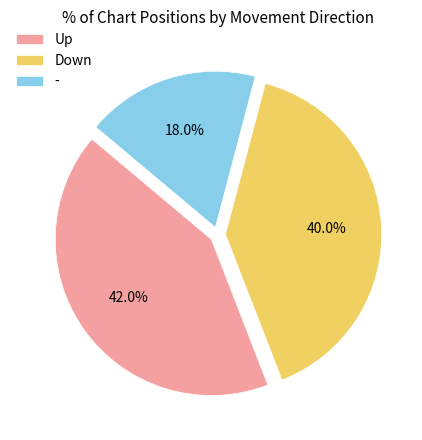

Count the number of slices in the pie.

3